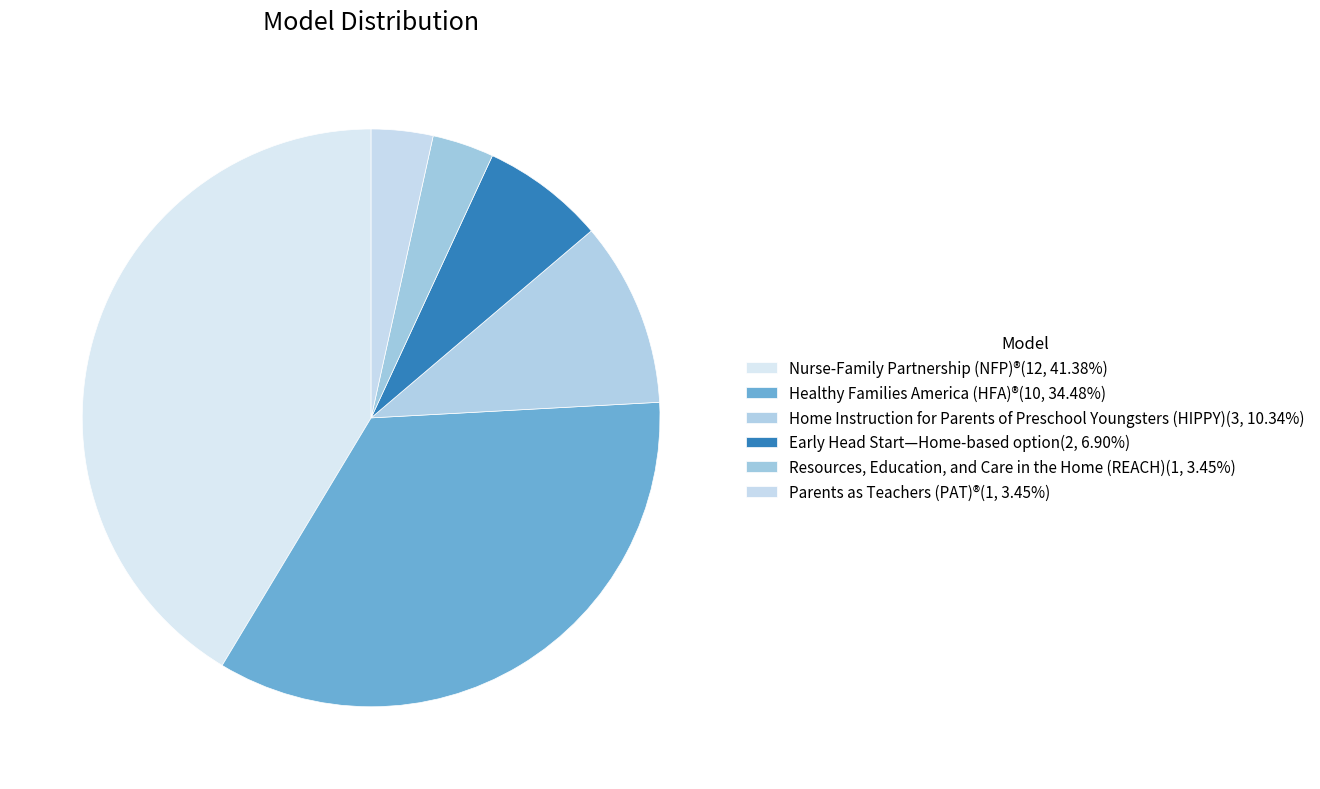

Rank the categories by value from lowest to highest.

Resources, Education, and Care in the Home (REACH), Parents as Teachers (PAT)®, Early Head Start—Home-based option, Home Instruction for Parents of Preschool Youngsters (HIPPY), Healthy Families America (HFA)®, Nurse-Family Partnership (NFP)®